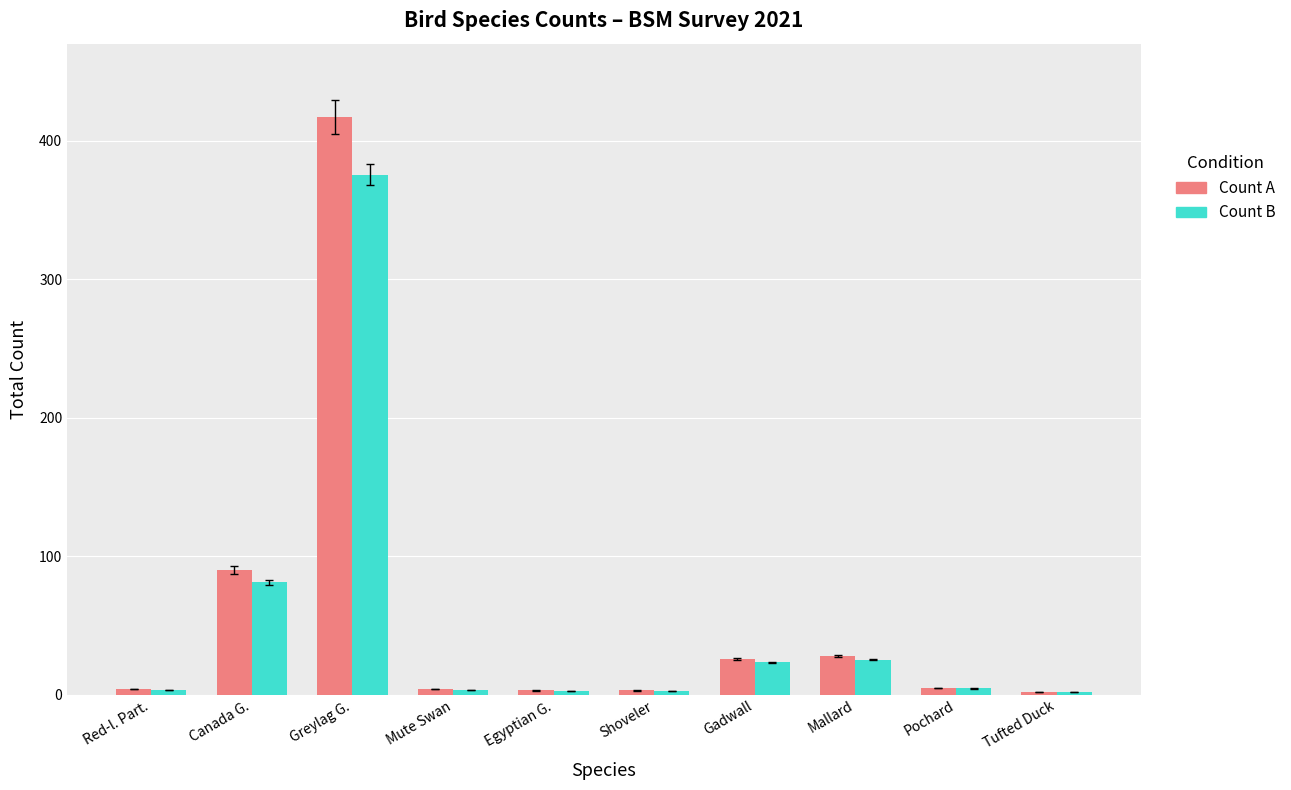

List the series in order of their peak value, highest first.

Count A, Count B